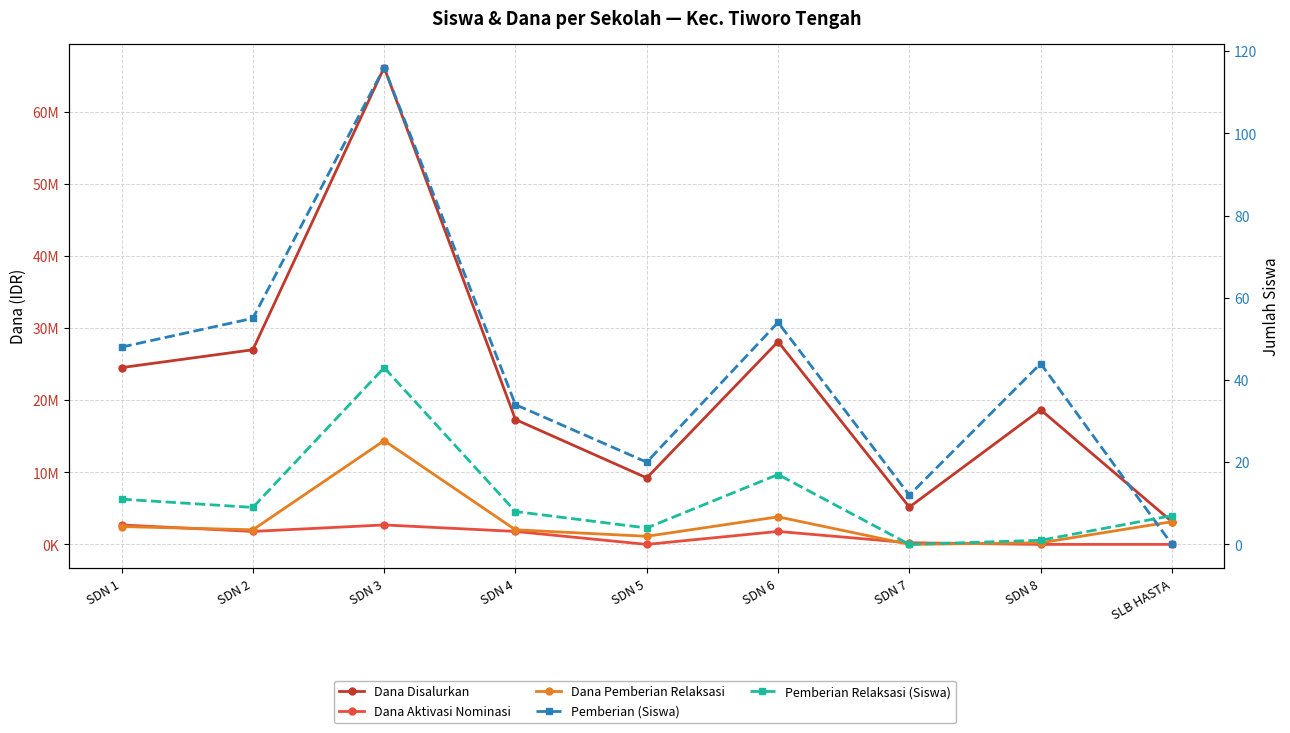

The Pemberian Relaksasi (Siswa) series shows 17 at SDN 6. True or false?

True